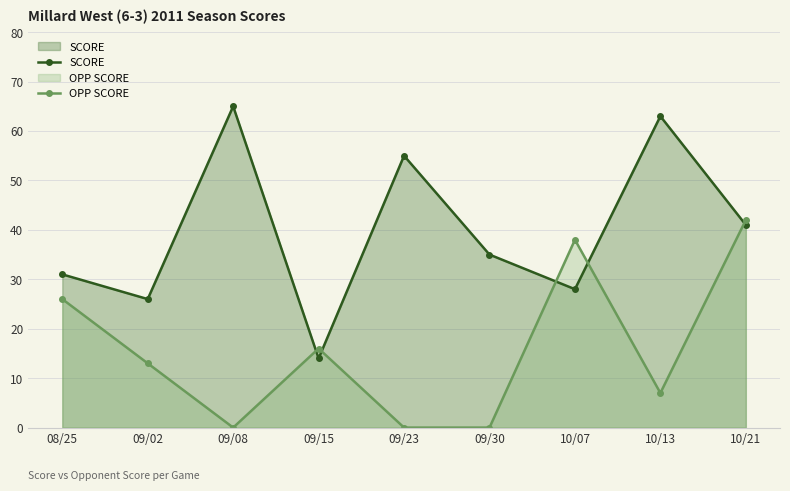

Rank the series by their average value, from lowest to highest.

OPP SCORE, SCORE